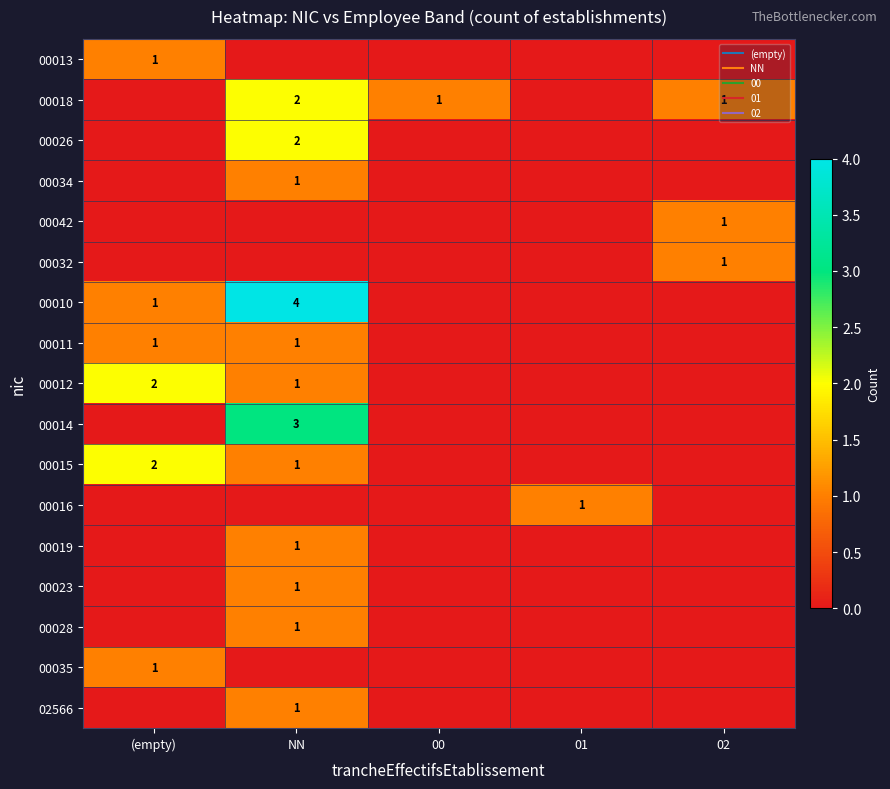

At which category does the chart reach its minimum across all series?

NN